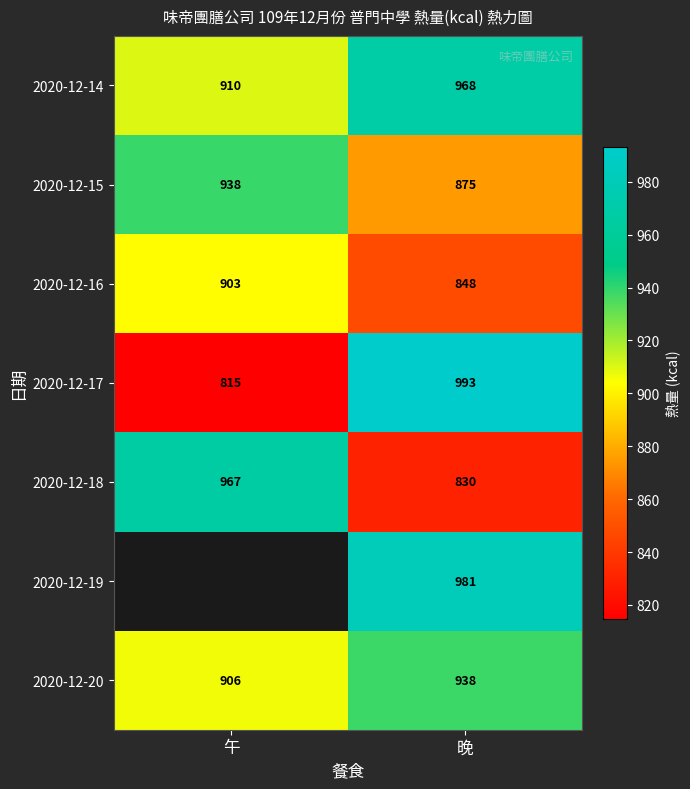

Is it true that 2020-12-17 equals 512.9 at 午?

False